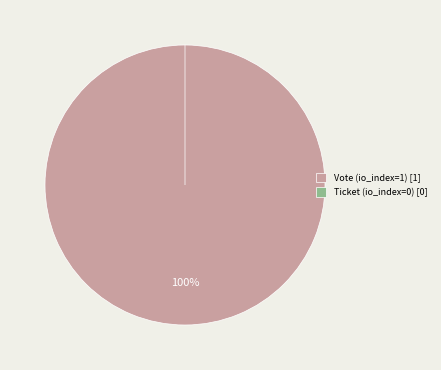

Is there a majority slice in this chart?

Yes